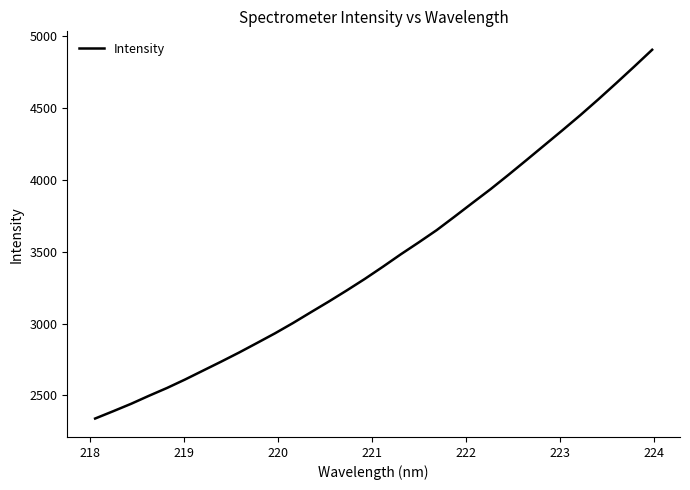

What is the minimum value shown in the chart?

2339.6